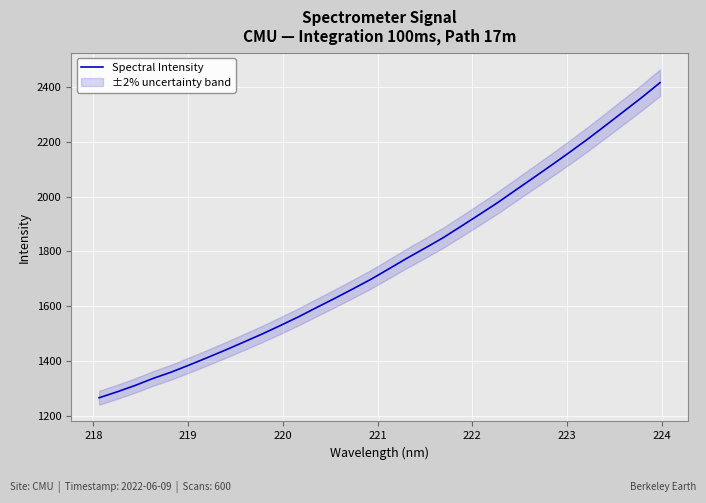

What is the difference between the maximum and second lowest values?

1128.3